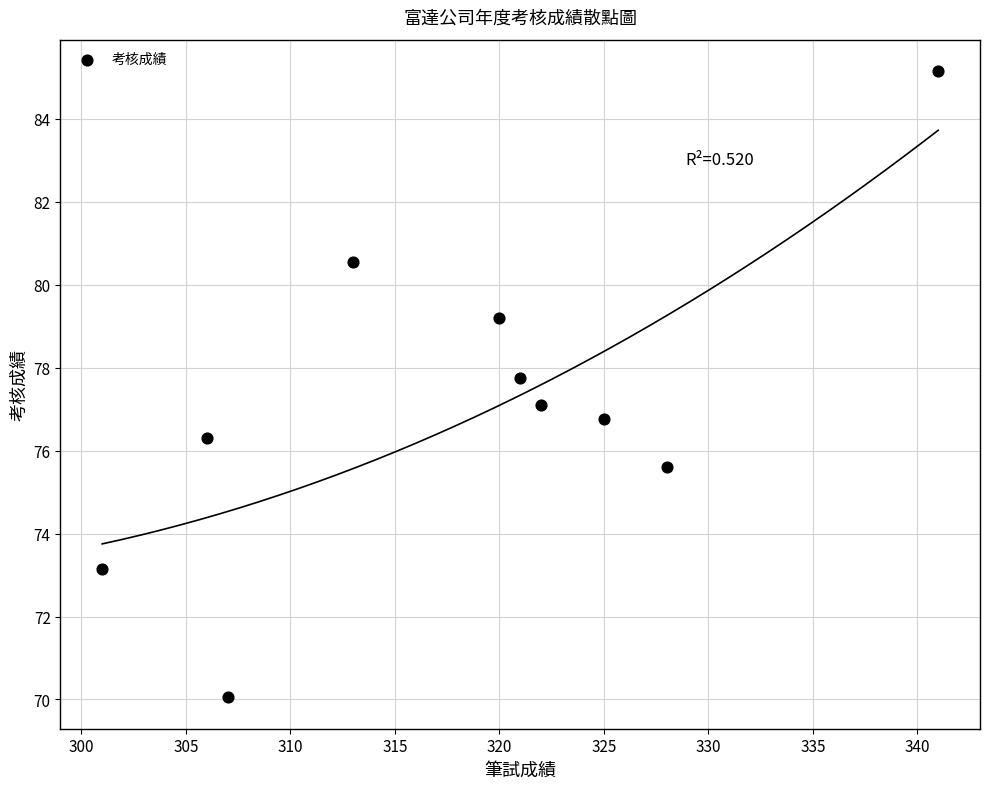

What is the average Y value?

77.2